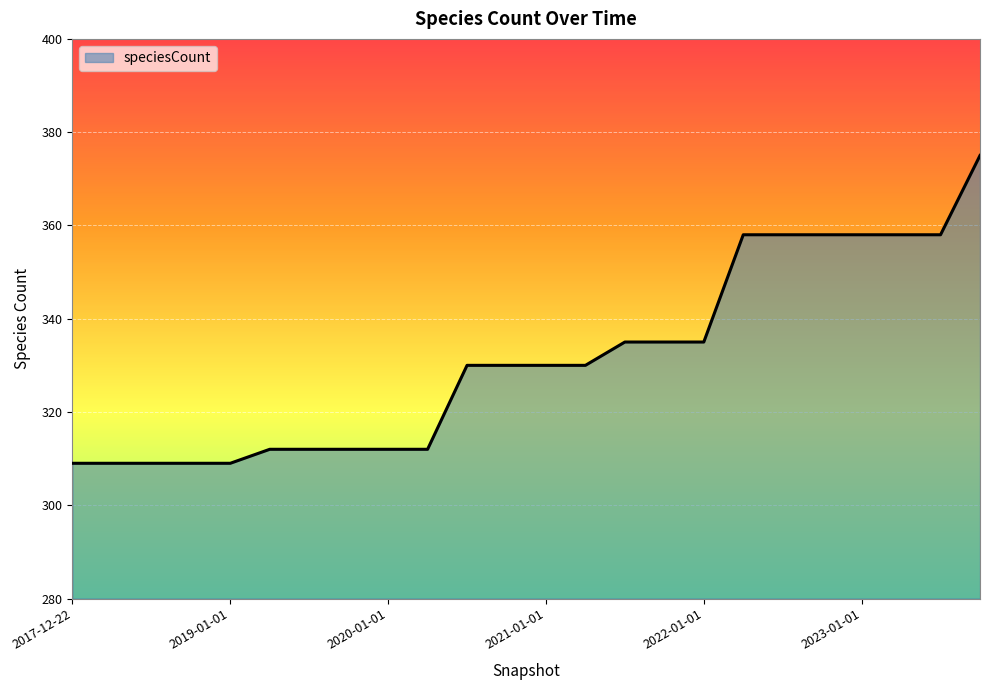

What is the smallest value displayed?

309